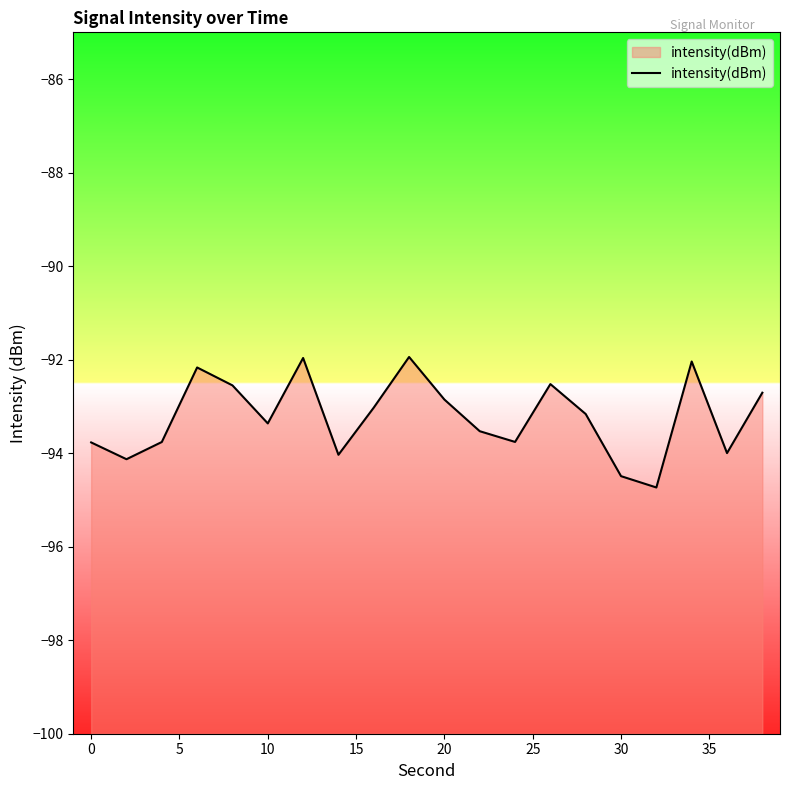

Count the number of values greater than -93.

8